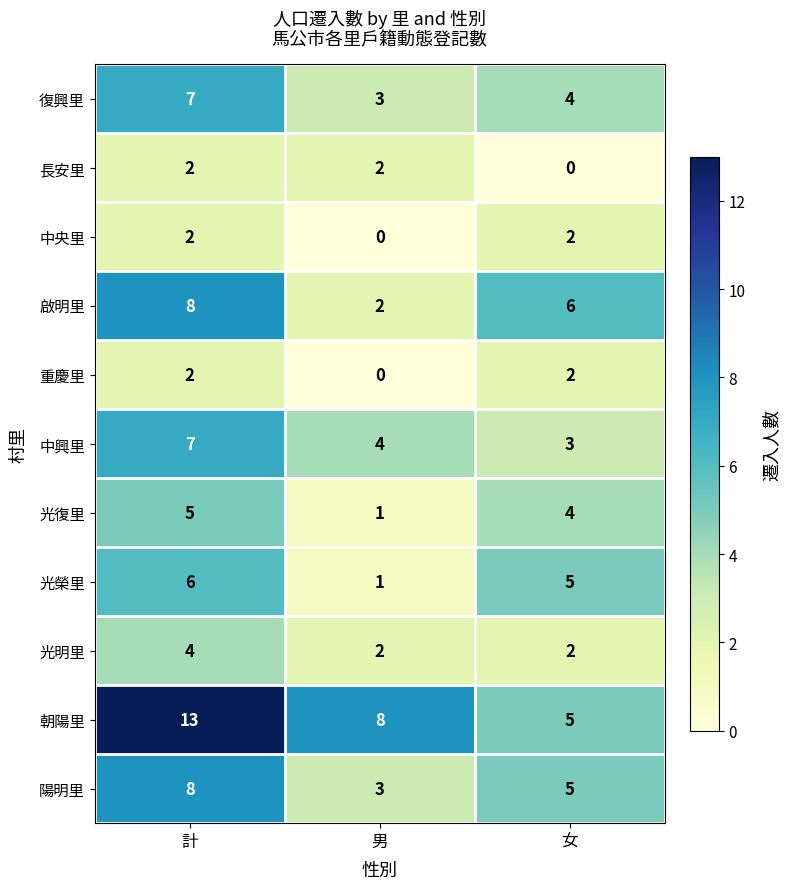

Is the value of 光明里 at 男 greater than the value of 光榮里 at 計?

No